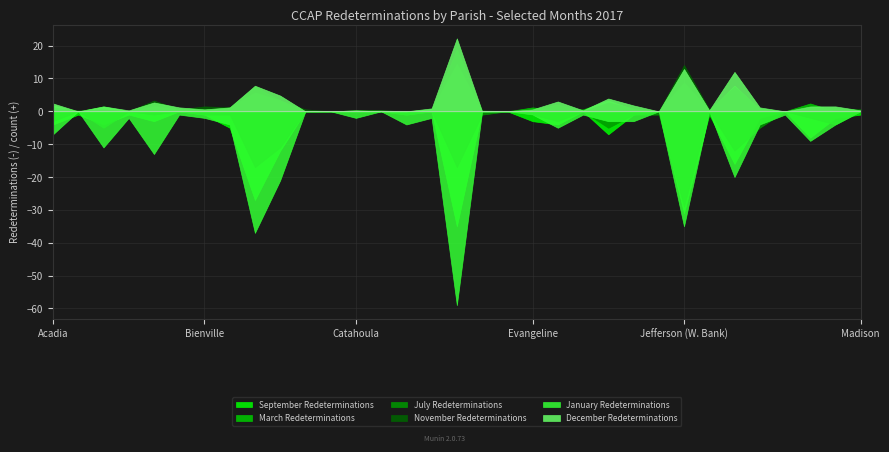

Which series has the widest spread of values?

January Redeterminations